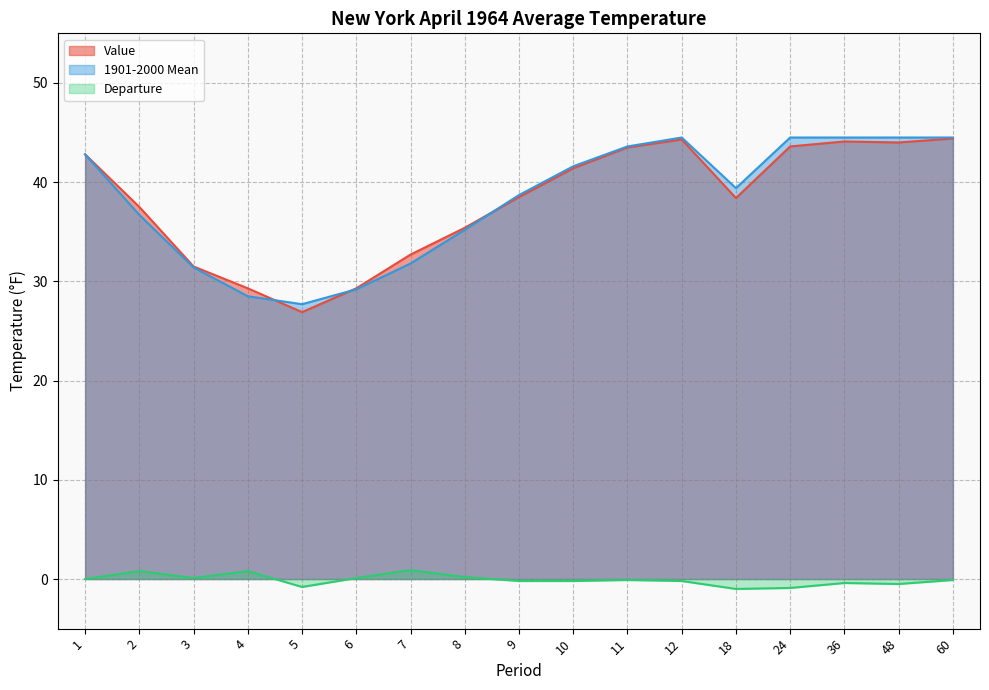

What is the minimum value shown in the chart?

-1.0